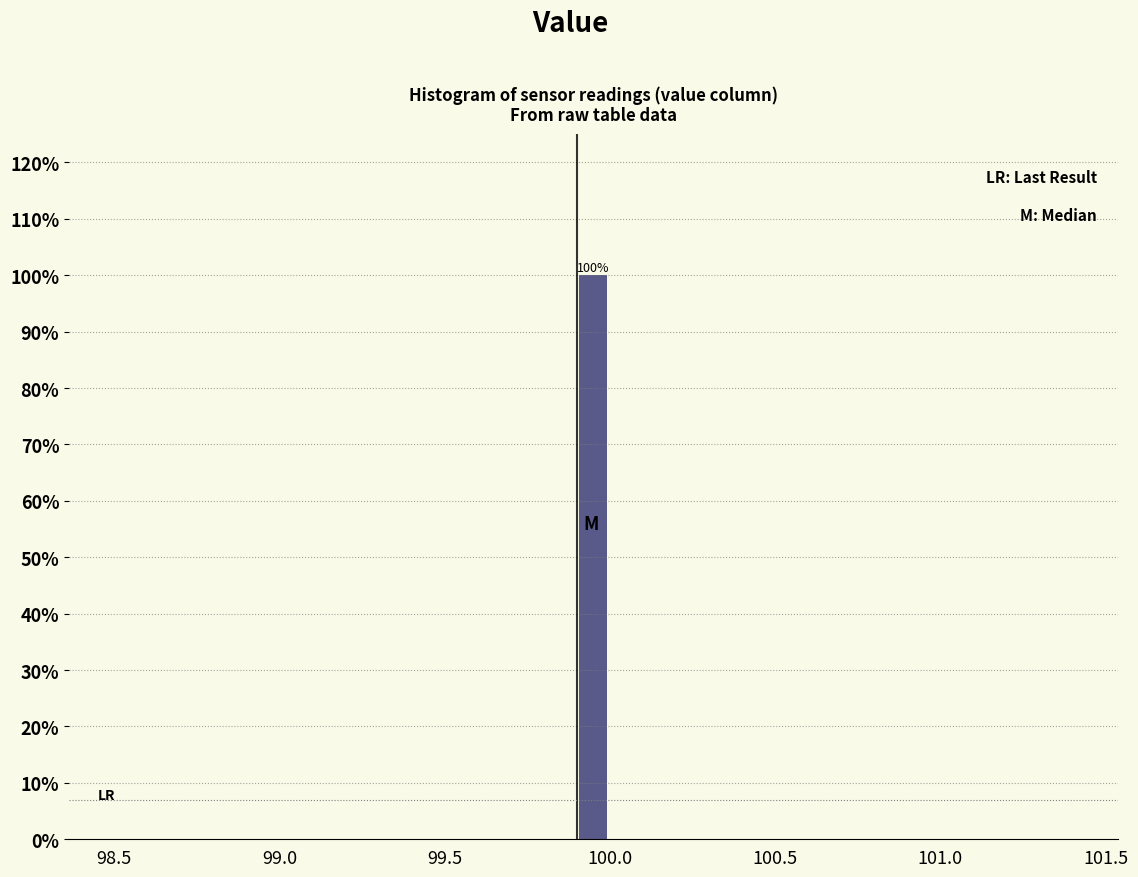

Around what value on the x-axis is the tallest bar? Give the approximate position of its centre, as read against the axis.

99.95